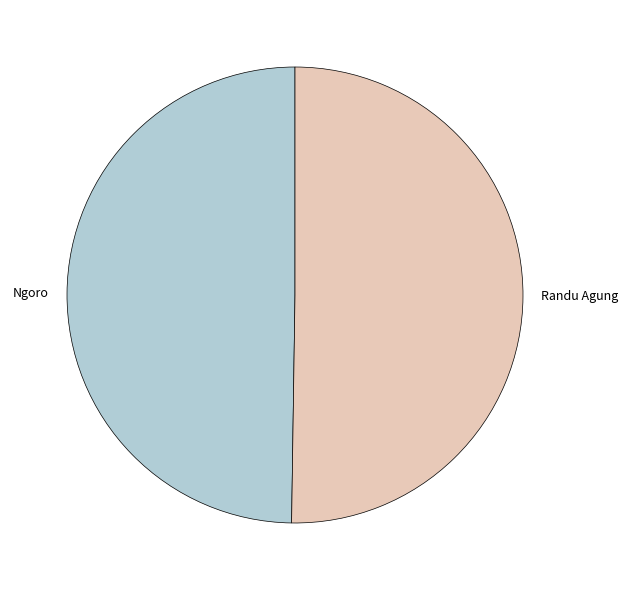

Is the sum of Ngoro and Randu Agung greater than half?

Yes